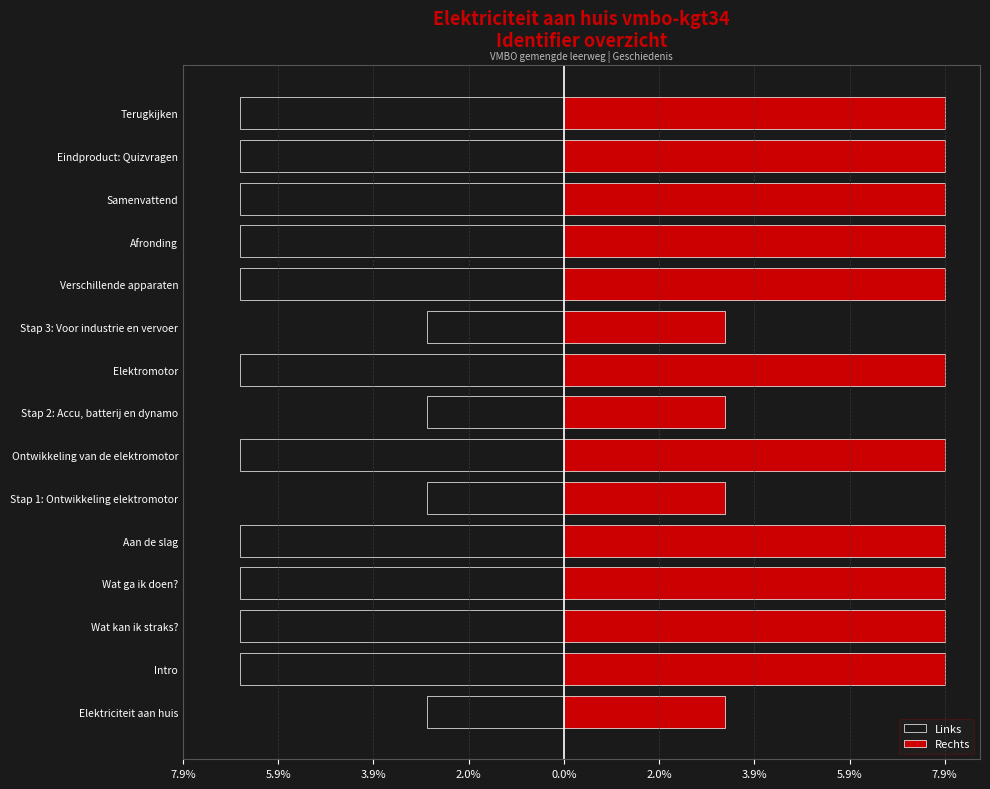

What is the minimum value shown in the chart?

-6.7